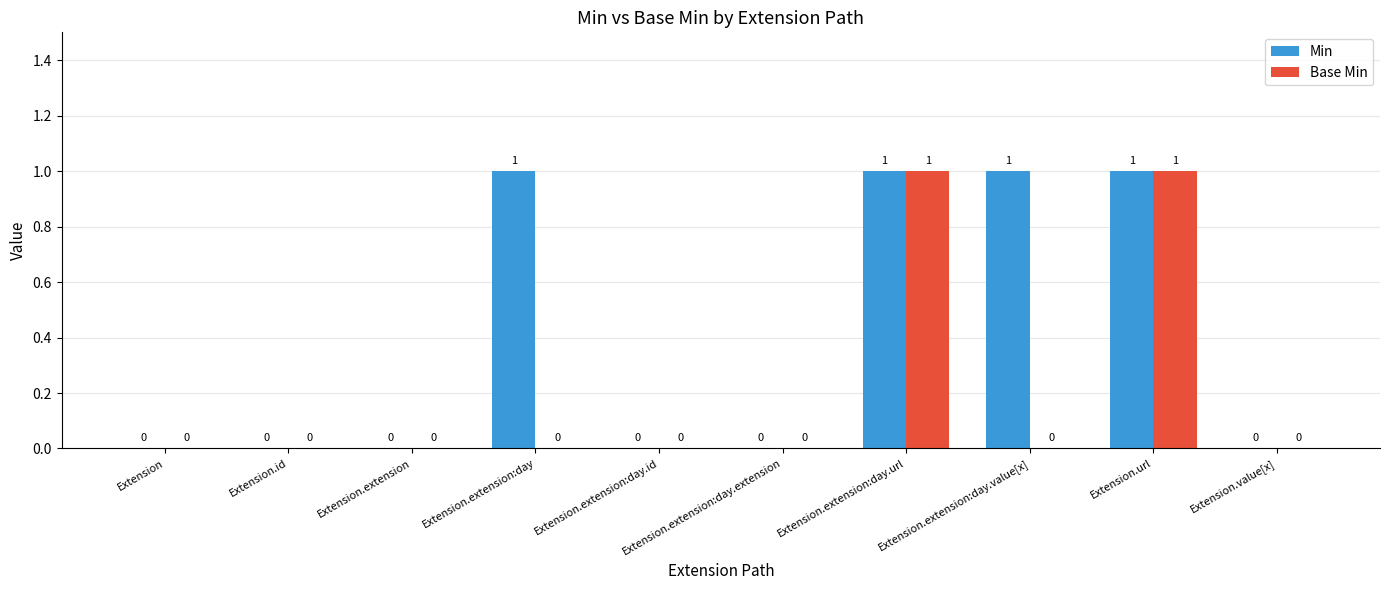

Reading right to left, transcribe all the data shown in this chart.

Min: 0	1	1	1	0	0	1	0	0	0
Base Min: 0	1	0	1	0	0	0	0	0	0